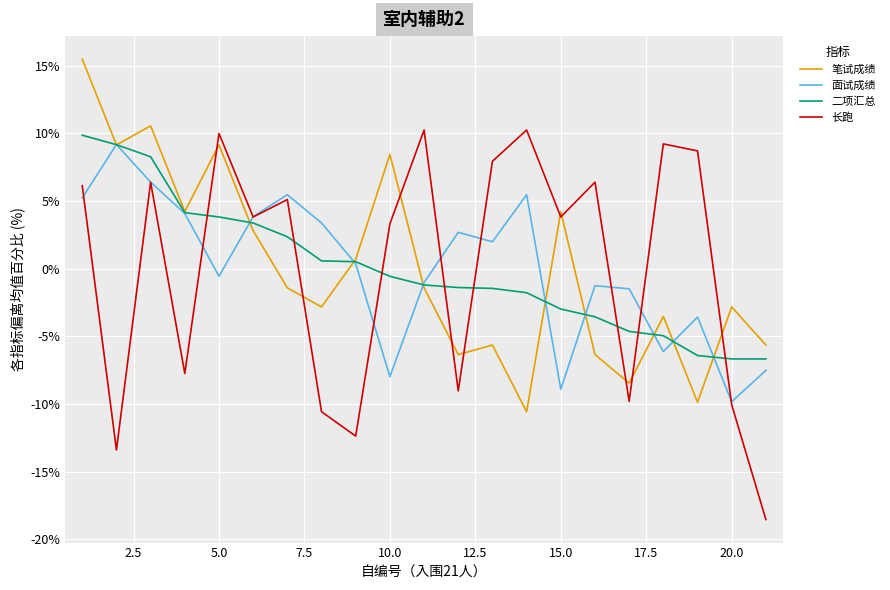

What are all the series names shown in the legend?

笔试成绩, 面试成绩, 二项汇总, 长跑